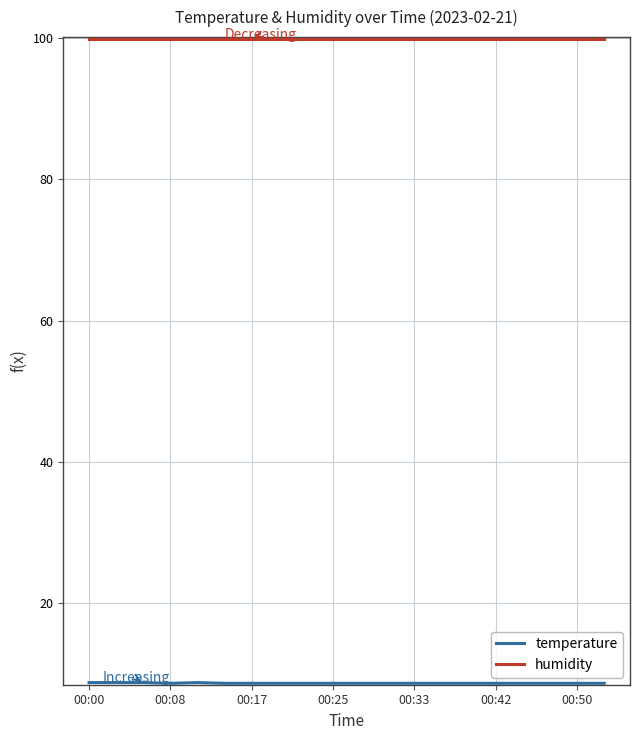

How many lines are shown in the chart?

2